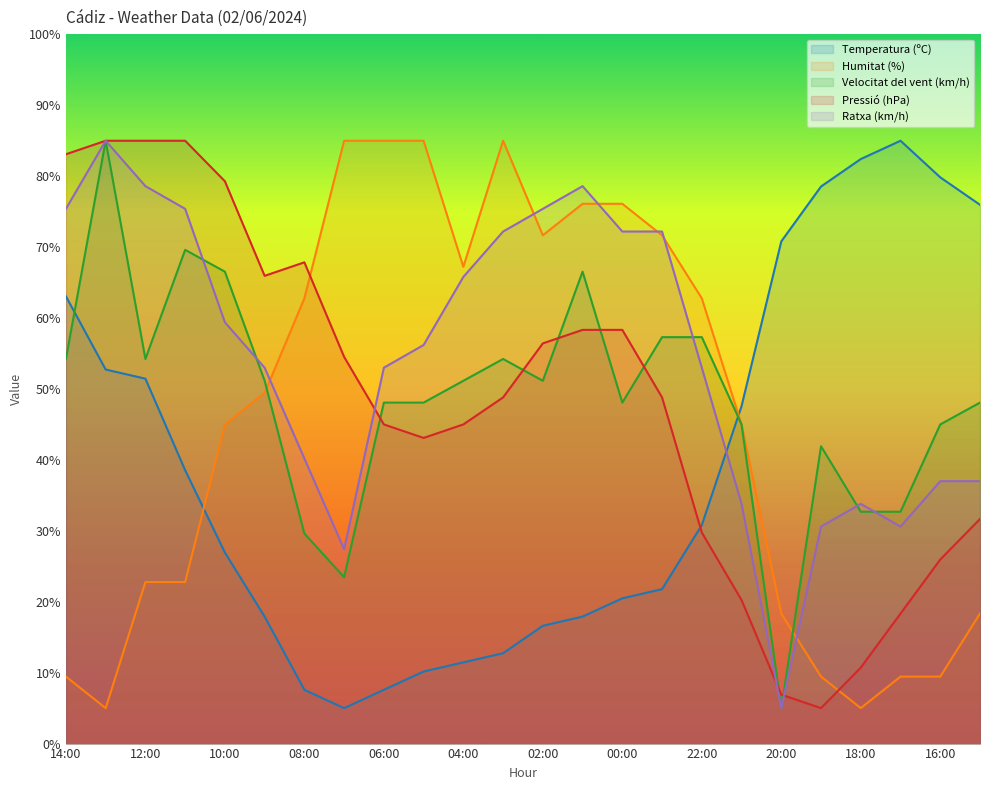

Is it true that Ratxa (km/h) equals 110.4 at 11:00?

False